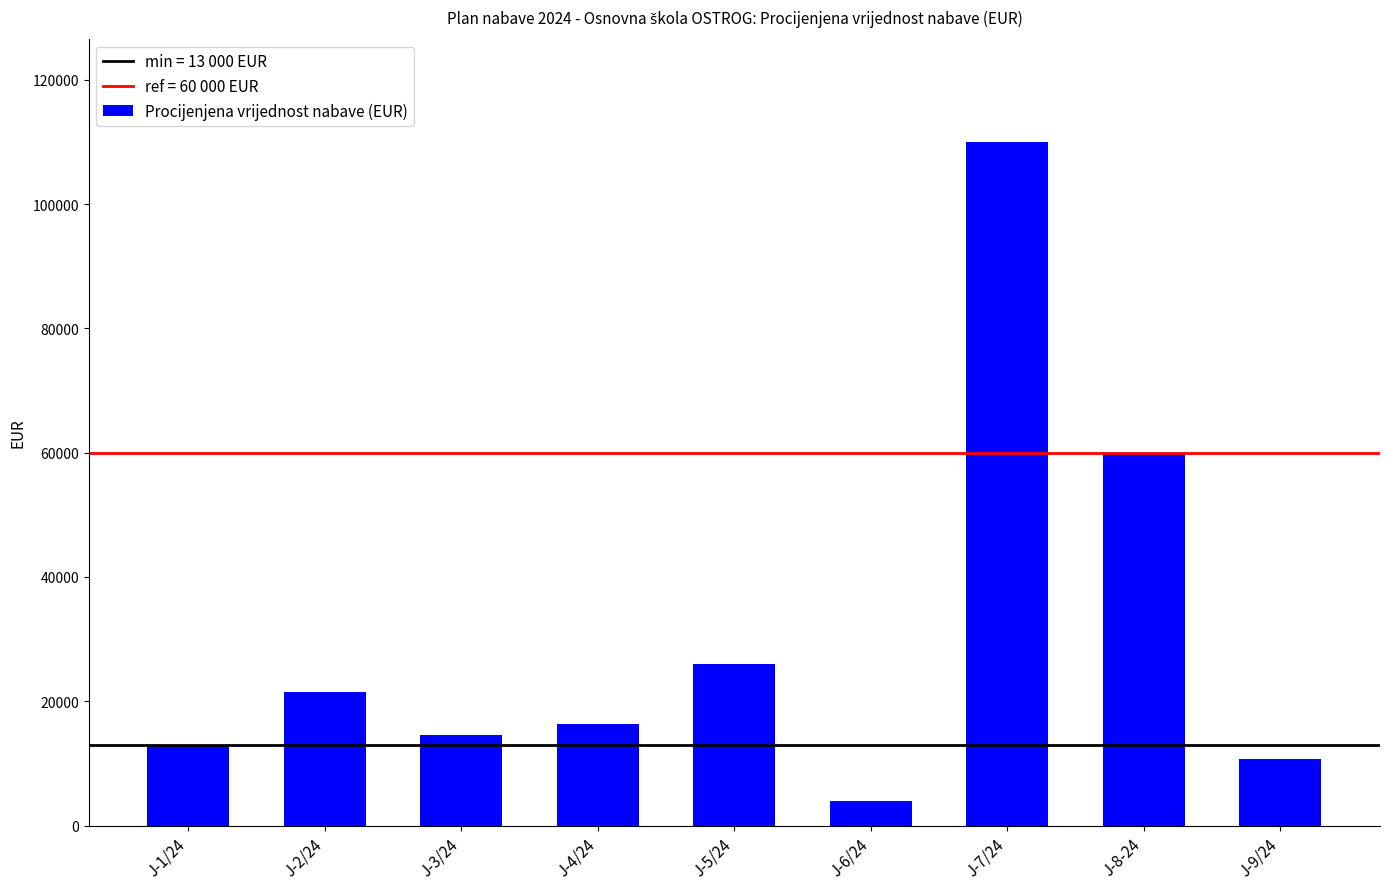

List the labels in order of value, largest first.

J-7/24, J-8-24, J-5/24, J-2/24, J-4/24, J-3/24, J-1/24, J-9/24, J-6/24